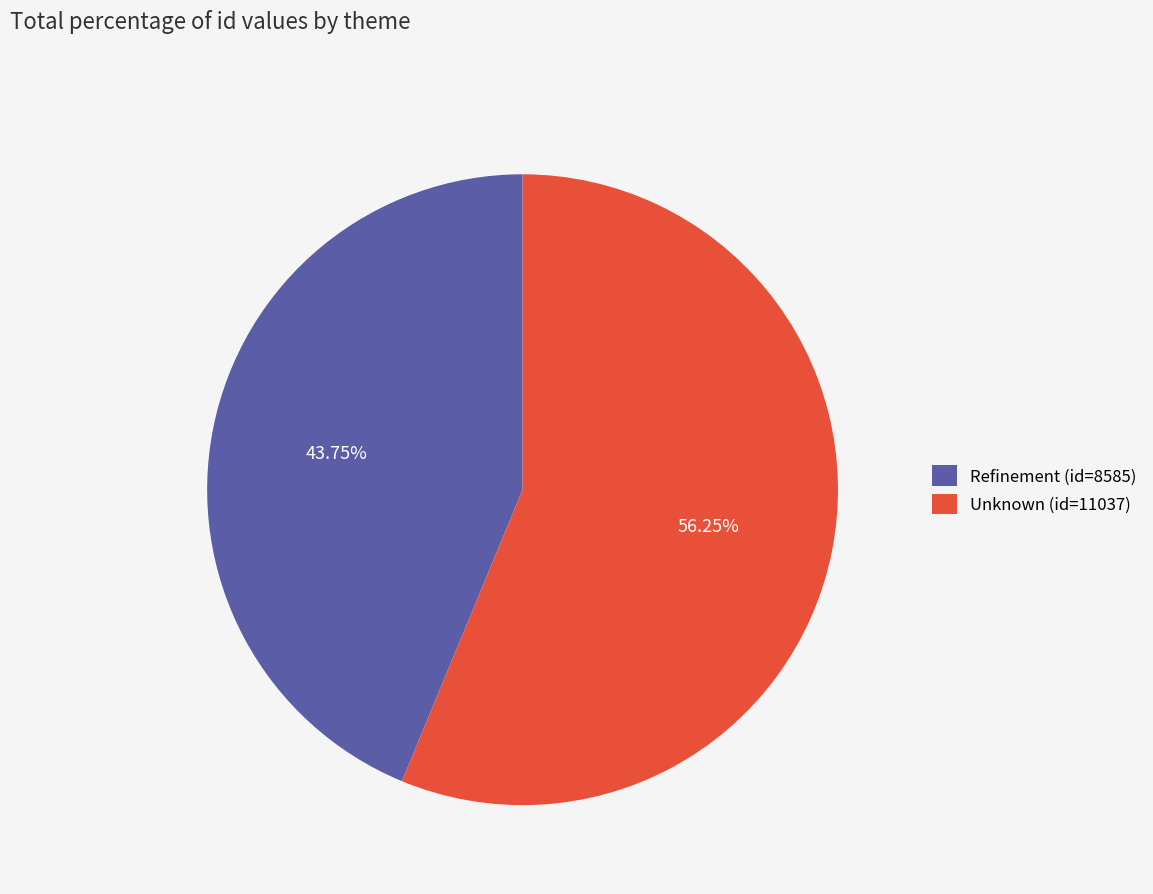

What is the total percentage of Unknown (id=11037) and Refinement (id=8585)?

100.0%